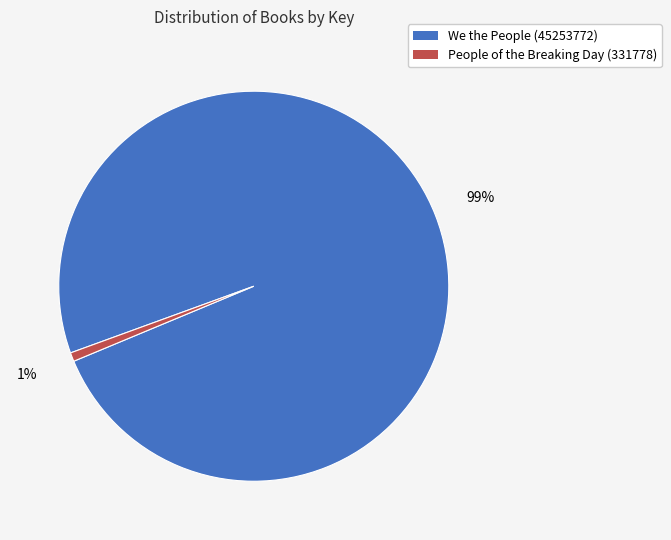

What is the largest slice in the pie chart?

We the People (45253772)